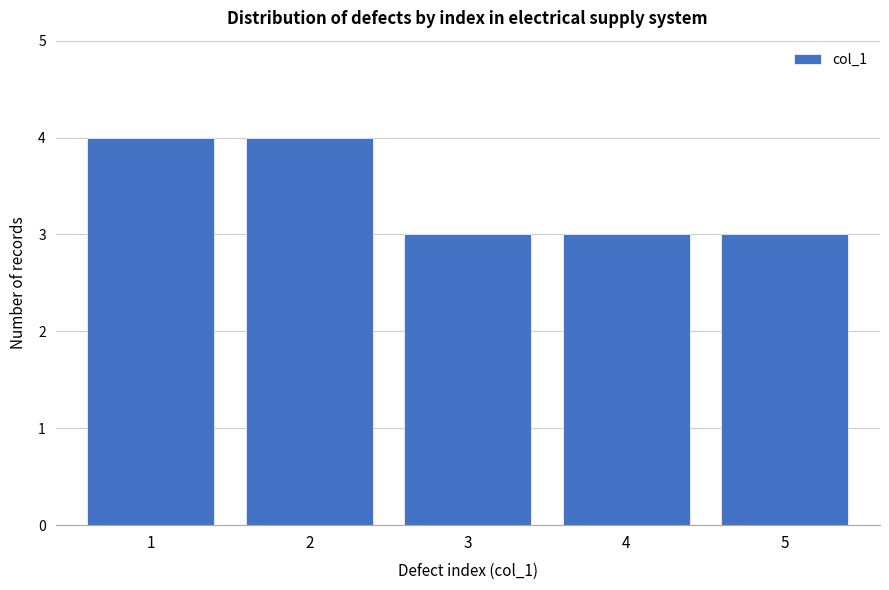

Reading left to right, transcribe all the data shown in this chart.

1=4	2=4	3=3	4=3	5=3